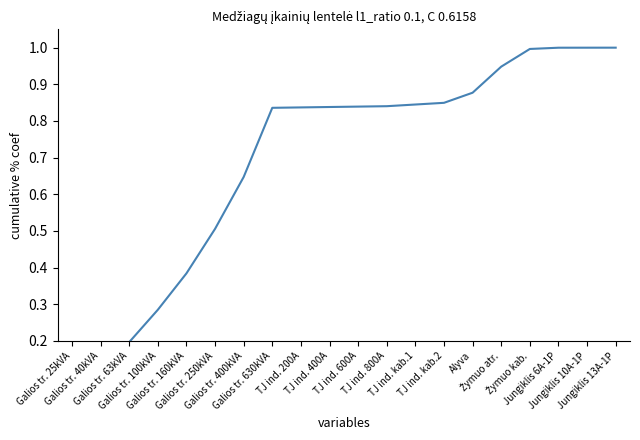

What is the difference between the maximum and minimum values?

0.9